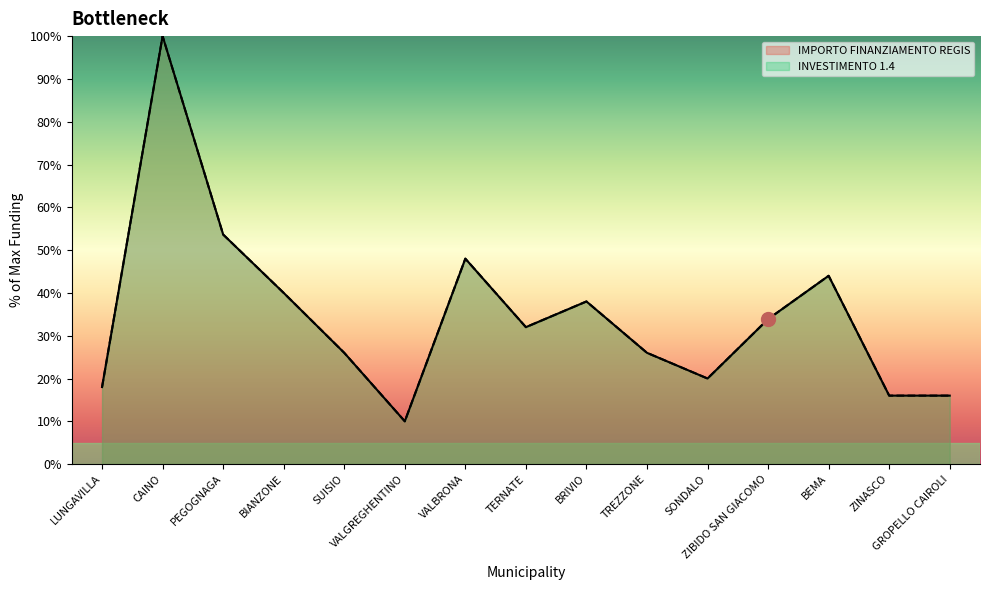

What is the difference between the second highest and minimum values in the IMPORTO FINANZIAMENTO REGIS series?

43.6